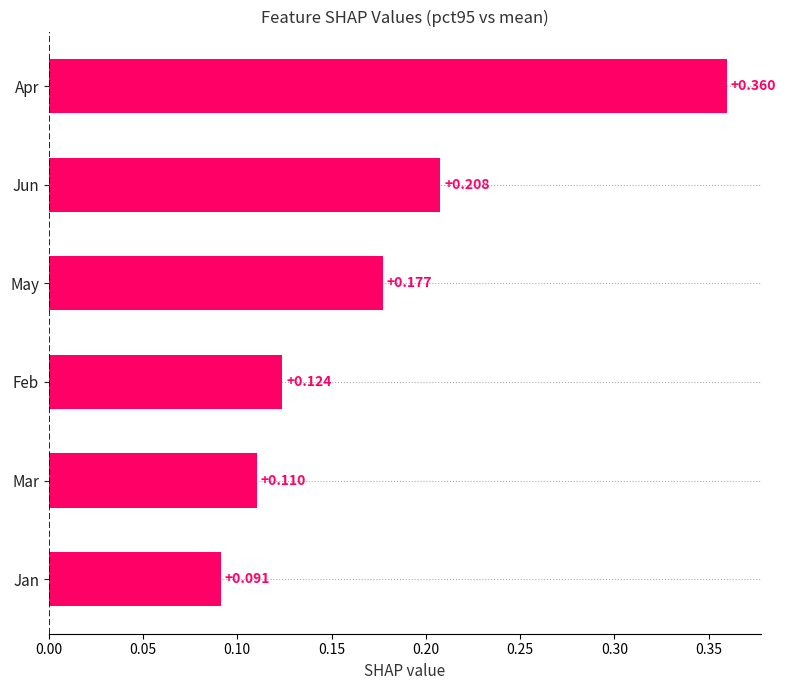

What is the label of the 5th bar from the top?

Mar